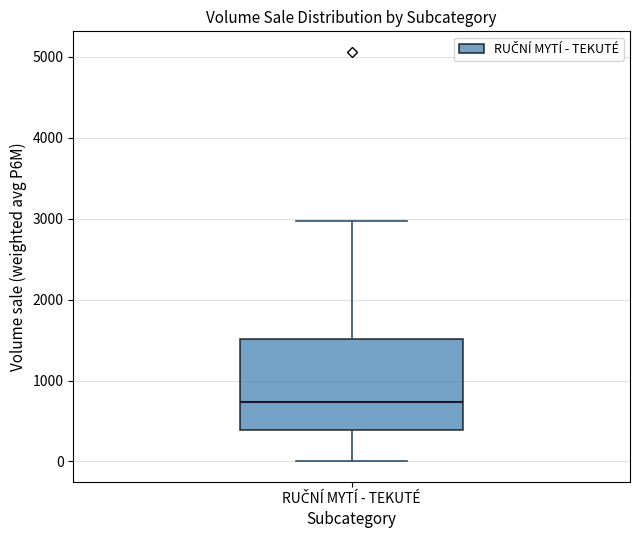

Transcribe this box plot: give where the median line is, the range the box spans, and where the two whiskers end, as read against the y-axis. The values are not printed on the chart, so give them approximately, as read against the axis.

median 700, box 400 to 1500, whiskers 0 to 3000